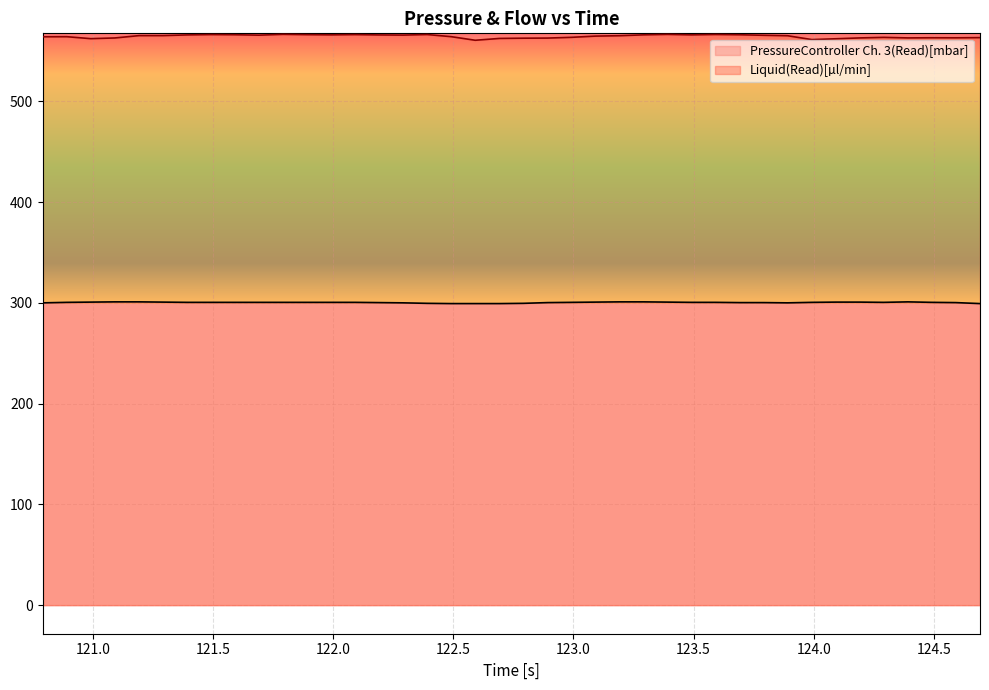

At which category does PressureController Ch. 3(Read)[mbar] reach its first local valley?

123.891